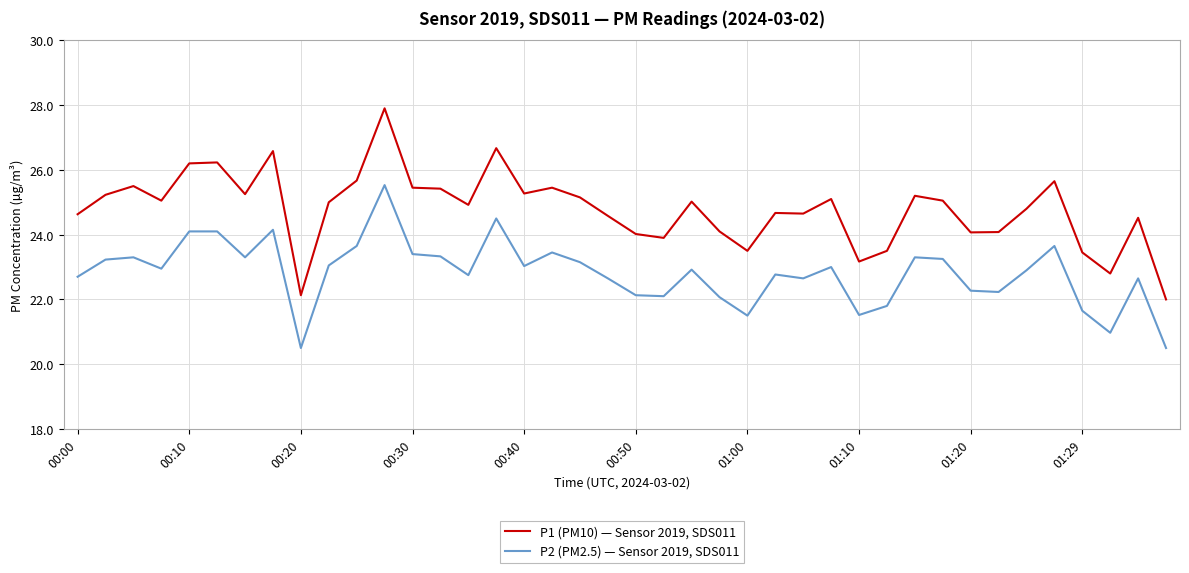

What is the maximum value for P1 (PM10) — Sensor 2019, SDS011?

27.9